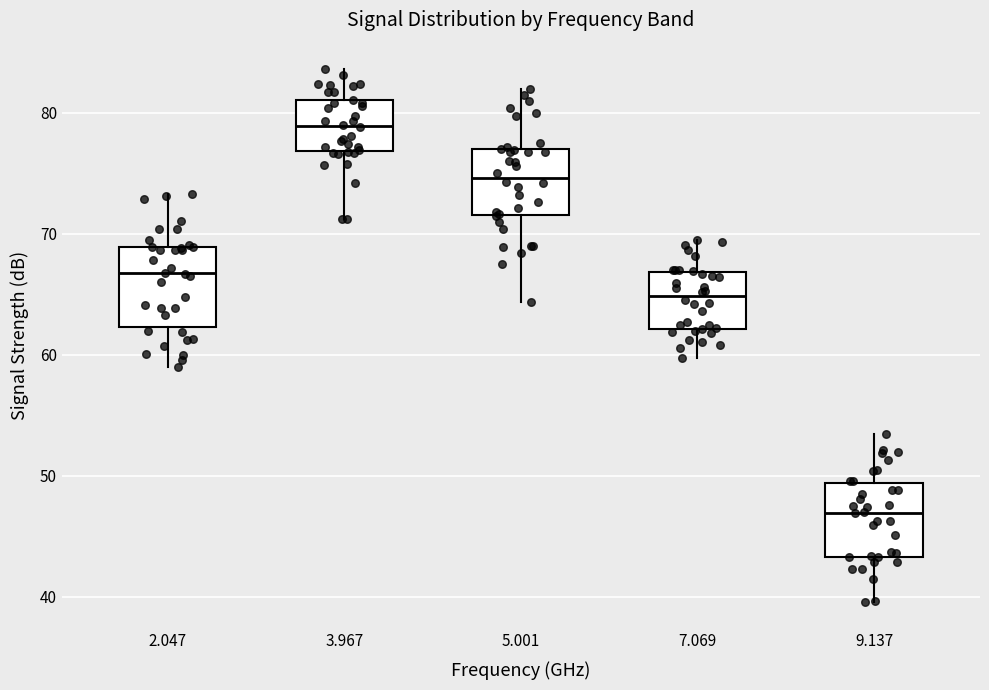

Reading left to right, read every box against the y-axis: the position of its median line, the range the box covers, and the ends of its whiskers. The values are not printed on the chart, so give them approximately, as read against the axis.

2.047: median 67, box 62 to 69, whiskers 59 to 73
3.967: median 79, box 77 to 81, whiskers 71 to 84
5.001: median 75, box 72 to 77, whiskers 64 to 82
7.069: median 65, box 62 to 67, whiskers 60 to 70
9.137: median 47, box 43 to 49, whiskers 40 to 54